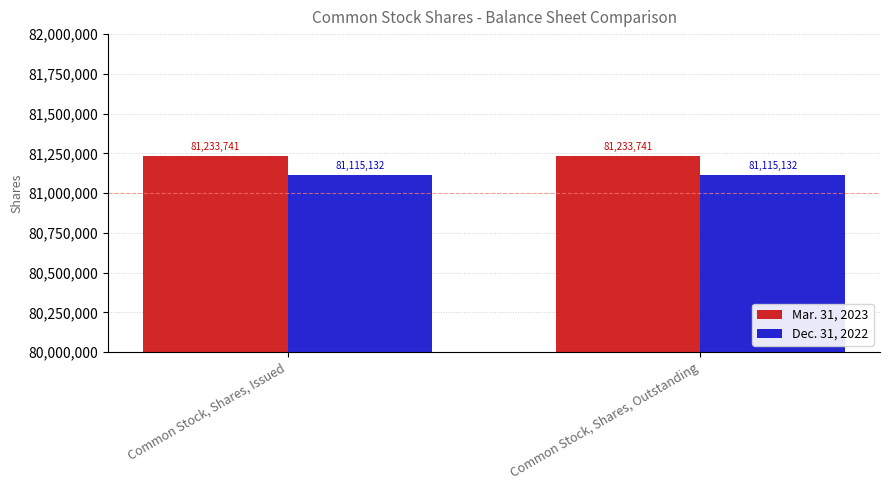

How many data points does each series have?

2